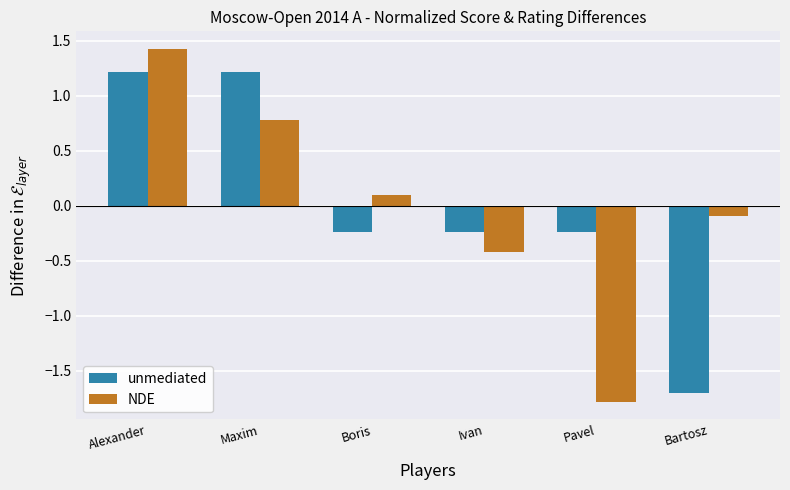

At how many categories does at least one series exceed 1?

2